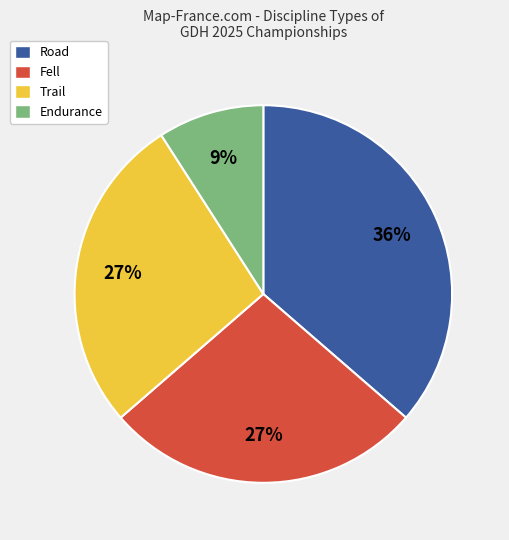

What percentage is the Endurance slice, to the nearest percent?

9%